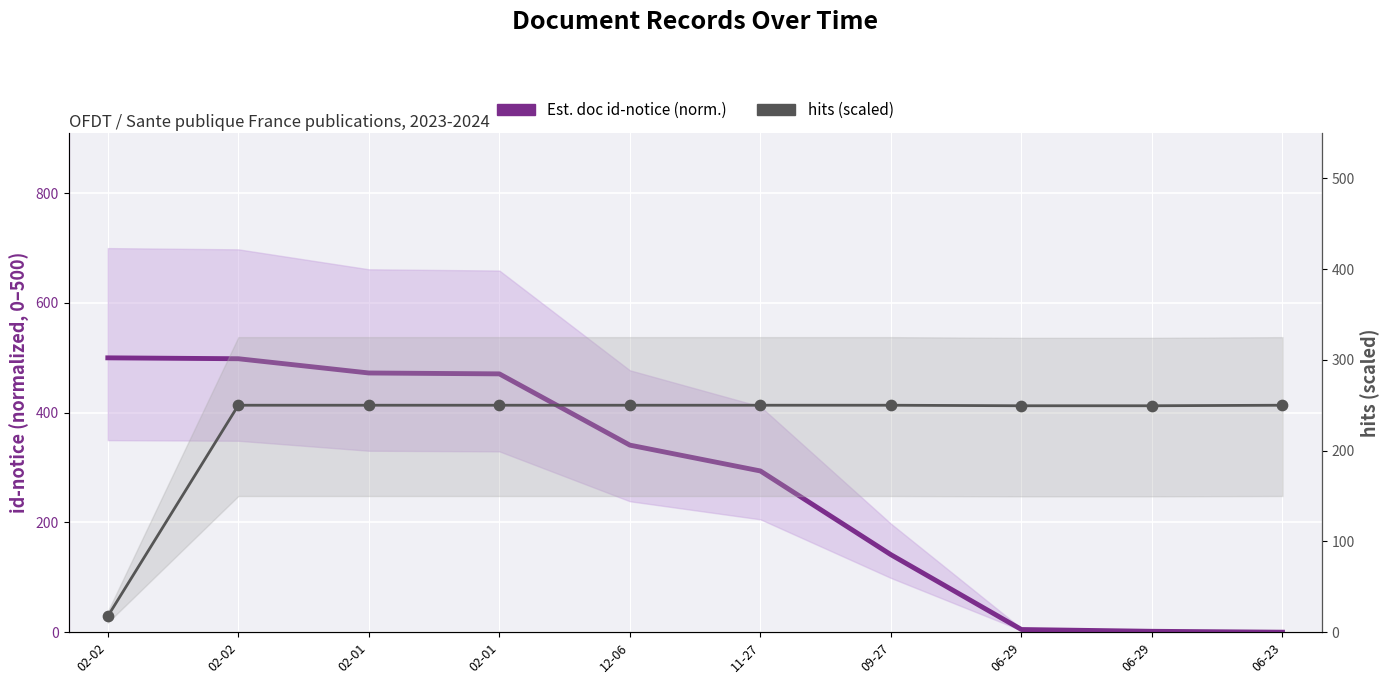

What are all the series names shown in the legend?

Est. doc id-notice (norm.), hits (scaled)